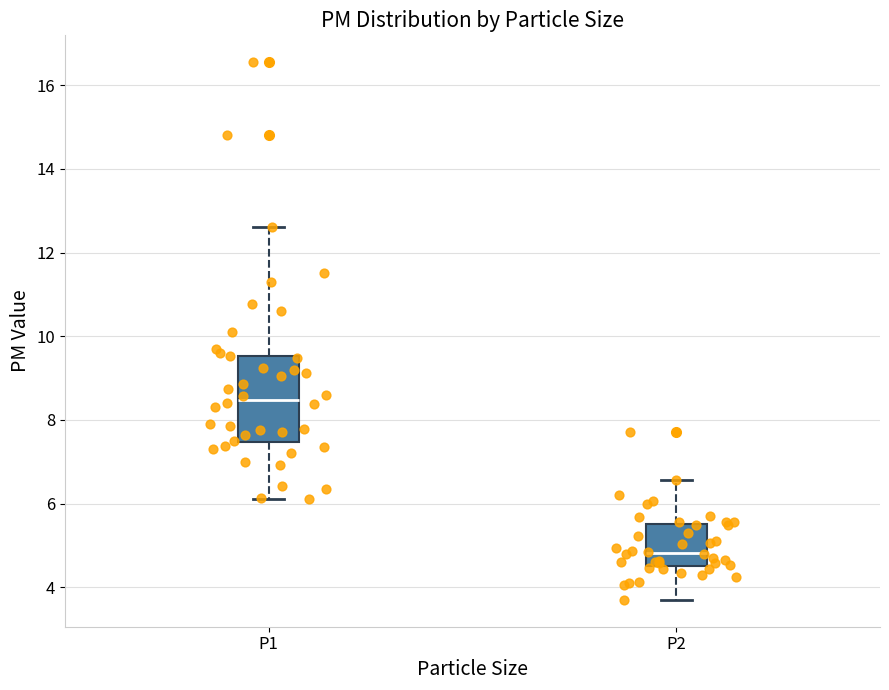

Reading left to right, read every box against the y-axis: the position of its median line, the range the box covers, and the ends of its whiskers. The values are not printed on the chart, so give them approximately, as read against the axis.

P1: median 8.4, box 7.4 to 9.6, whiskers 6.2 to 12.6
P2: median 4.8, box 4.6 to 5.6, whiskers 3.8 to 6.6